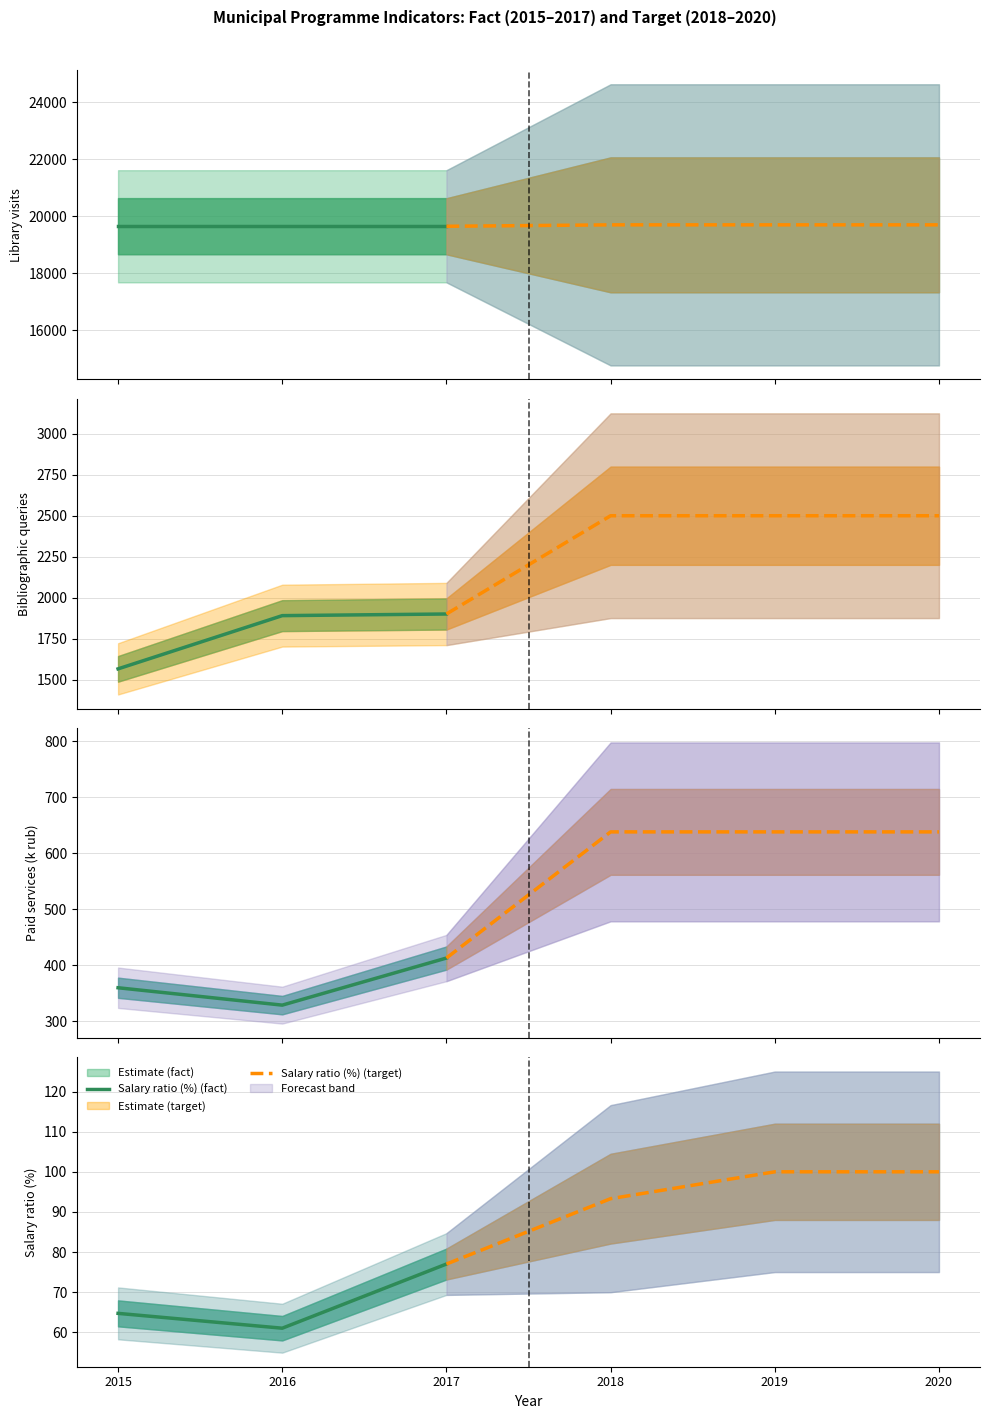

The value of 2020 (target) at 2 is 100.0. True or false?

True